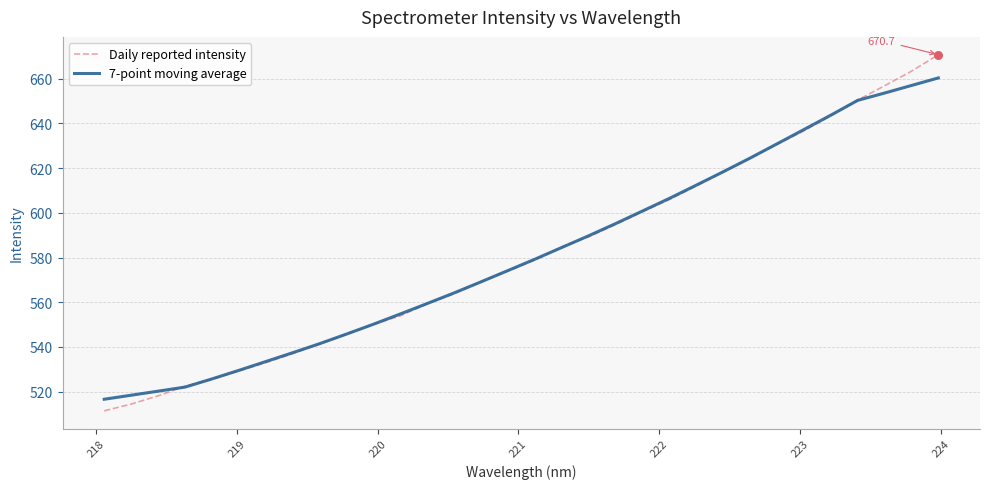

Which series has the widest spread of values?

Daily reported intensity